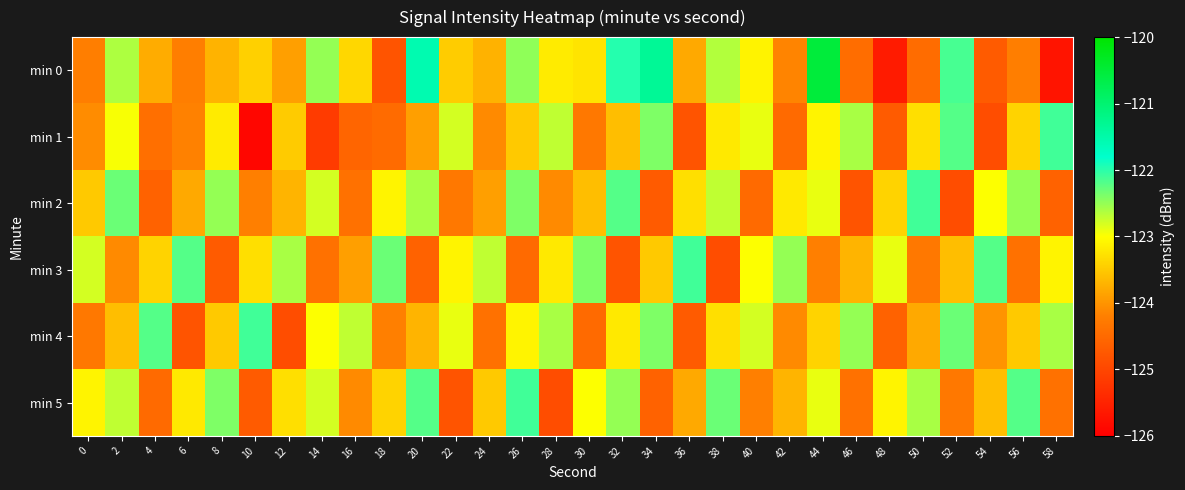

Reading left to right, list all the values displayed in this chart.

min 0: 0=-124.2	2=-122.6	4=-123.8	6=-124.2	8=-123.7	10=-123.4	12=-123.9	14=-122.5	16=-123.4	18=-124.8	20=-121.6	22=-123.5	24=-123.7	26=-122.5	28=-123.2	30=-123.3	32=-122.0	34=-121.3	36=-123.8	38=-122.6	40=-123.1	42=-124.1	44=-120.5	46=-124.4	48=-125.6	50=-124.5	52=-122.1	54=-124.7	56=-124.2	58=-125.7
min 1: 0=-124.1	2=-123.0	4=-124.4	6=-124.2	8=-123.2	10=-125.9	12=-123.5	14=-125.2	16=-124.6	18=-124.5	20=-123.9	22=-122.8	24=-124.1	26=-123.5	28=-122.7	30=-124.3	32=-123.6	34=-122.4	36=-124.8	38=-123.2	40=-122.9	42=-124.5	44=-123.1	46=-122.6	48=-124.7	50=-123.3	52=-122.2	54=-124.9	56=-123.4	58=-122.1
min 2: 0=-123.5	2=-122.3	4=-124.6	6=-123.8	8=-122.5	10=-124.2	12=-123.7	14=-122.8	16=-124.4	18=-123.1	20=-122.6	22=-124.3	24=-123.9	26=-122.4	28=-124.1	30=-123.6	32=-122.2	34=-124.7	36=-123.3	38=-122.7	40=-124.5	42=-123.2	44=-122.9	46=-124.8	48=-123.4	50=-122.1	52=-124.9	54=-123.0	56=-122.5	58=-124.6
min 3: 0=-122.8	2=-124.1	4=-123.4	6=-122.2	8=-124.7	10=-123.3	12=-122.6	14=-124.4	16=-123.9	18=-122.3	20=-124.6	22=-123.1	24=-122.7	26=-124.5	28=-123.2	30=-122.4	32=-124.8	34=-123.5	36=-122.1	38=-124.9	40=-123.0	42=-122.5	44=-124.2	46=-123.7	48=-122.9	50=-124.3	52=-123.6	54=-122.2	56=-124.4	58=-123.1
min 4: 0=-124.3	2=-123.6	4=-122.2	6=-124.8	8=-123.5	10=-122.1	12=-124.9	14=-123.0	16=-122.7	18=-124.2	20=-123.7	22=-122.9	24=-124.4	26=-123.1	28=-122.6	30=-124.5	32=-123.2	34=-122.4	36=-124.7	38=-123.3	40=-122.8	42=-124.1	44=-123.4	46=-122.5	48=-124.6	50=-123.8	52=-122.3	54=-124.0	56=-123.5	58=-122.6
min 5: 0=-123.1	2=-122.7	4=-124.5	6=-123.2	8=-122.4	10=-124.7	12=-123.3	14=-122.8	16=-124.1	18=-123.4	20=-122.2	22=-124.8	24=-123.5	26=-122.1	28=-124.9	30=-123.0	32=-122.5	34=-124.6	36=-123.8	38=-122.3	40=-124.2	42=-123.7	44=-122.9	46=-124.4	48=-123.1	50=-122.6	52=-124.3	54=-123.6	56=-122.2	58=-124.4